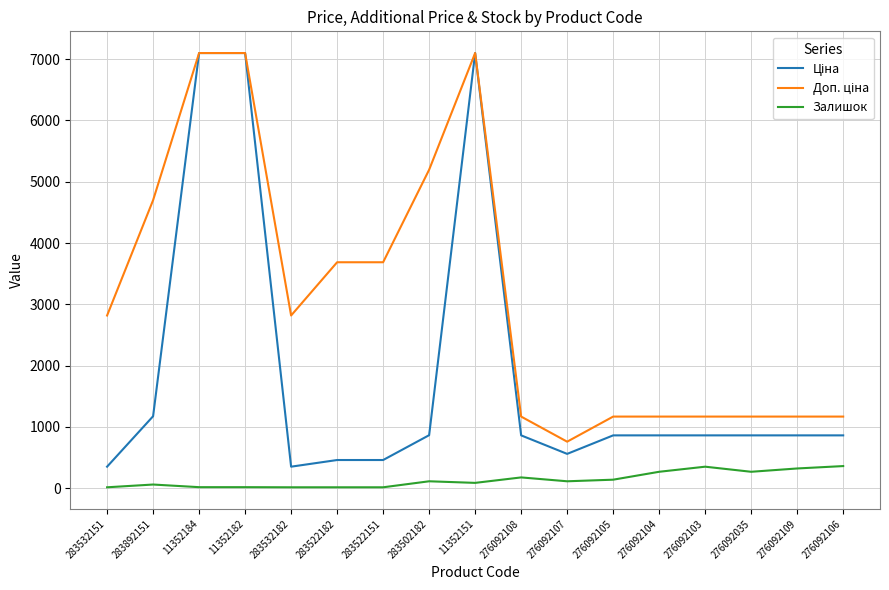

What is the maximum value shown in the chart?

7098.8